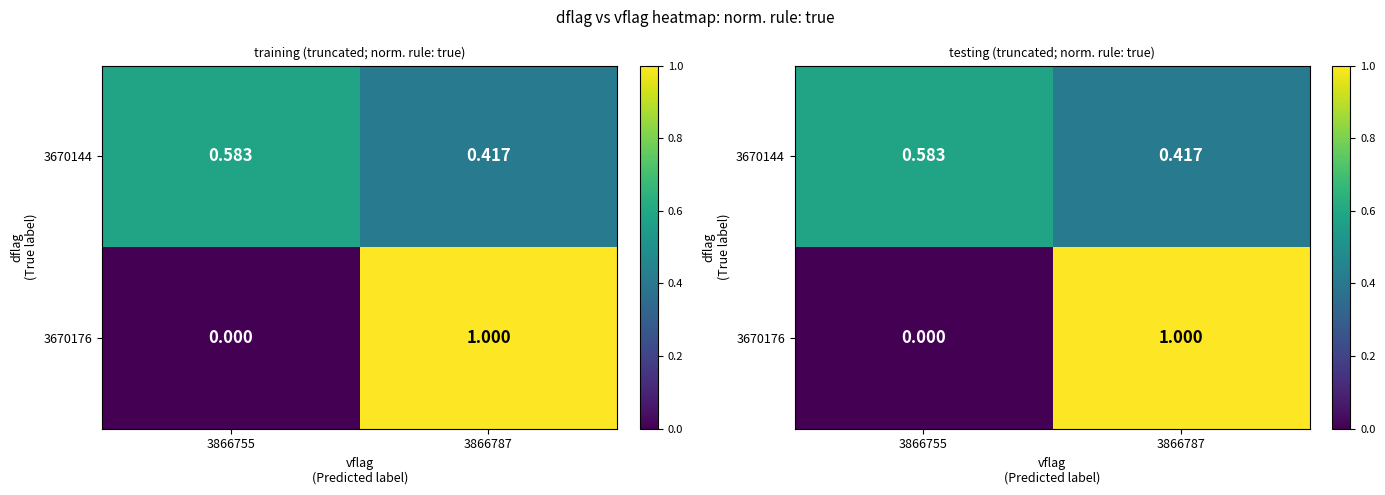

The 3670144 series shows 0.8 at 3866755. True or false?

False